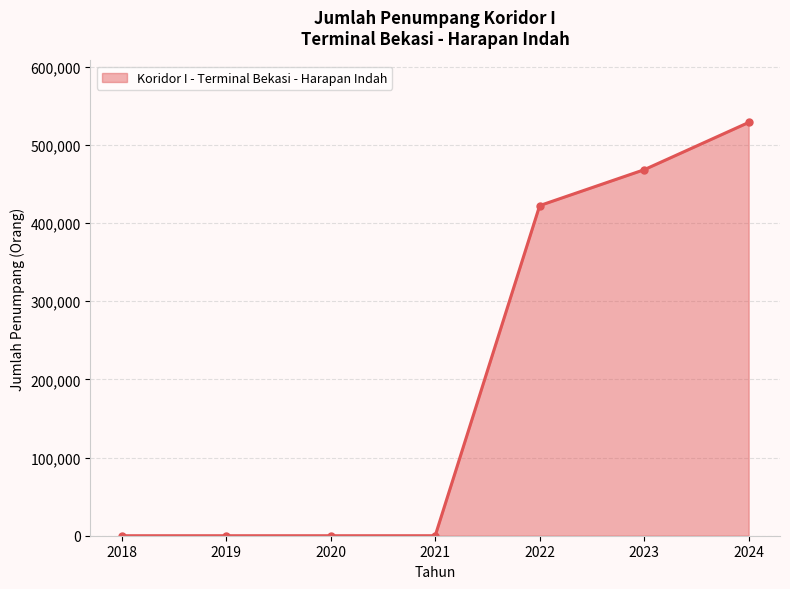

What is the sum of all values?

1418980